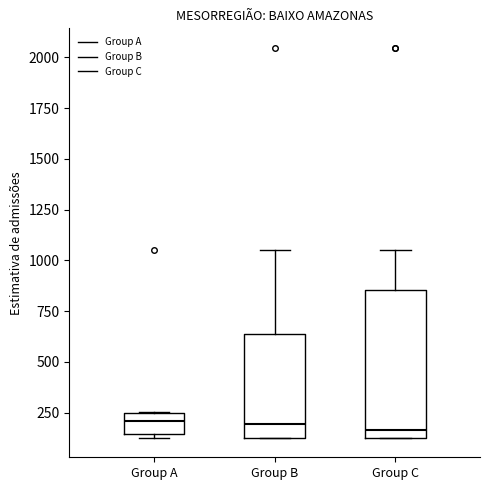

Reading left to right, transcribe this box plot: for each box, give where its median line is, the range the box spans, and where its two whiskers end, as read against the y-axis. The values are not printed on the chart, so give them approximately, as read against the axis.

Group A: median 200, box 150 to 250, whiskers 150 (just below the box's lower edge) to 250
Group B: median 200, box 150 to 650, whiskers 150 to 1050
Group C: median 150 (just above the box's lower edge), box 150 to 850, whiskers 150 to 1050